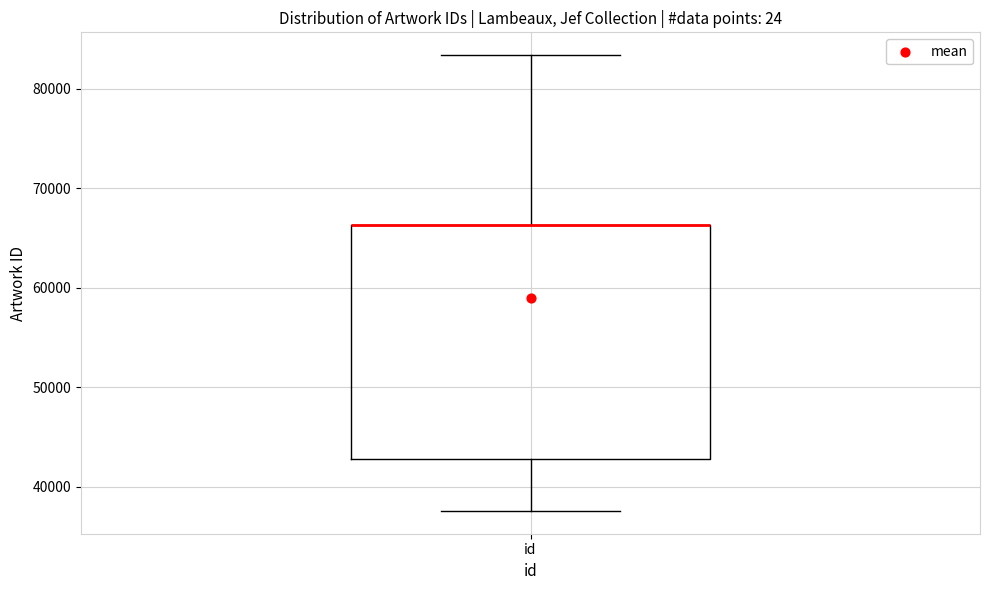

Where is the upper edge of the box for id on the y-axis? The values are not printed on the chart, so give them approximately, as read against the axis.

66000